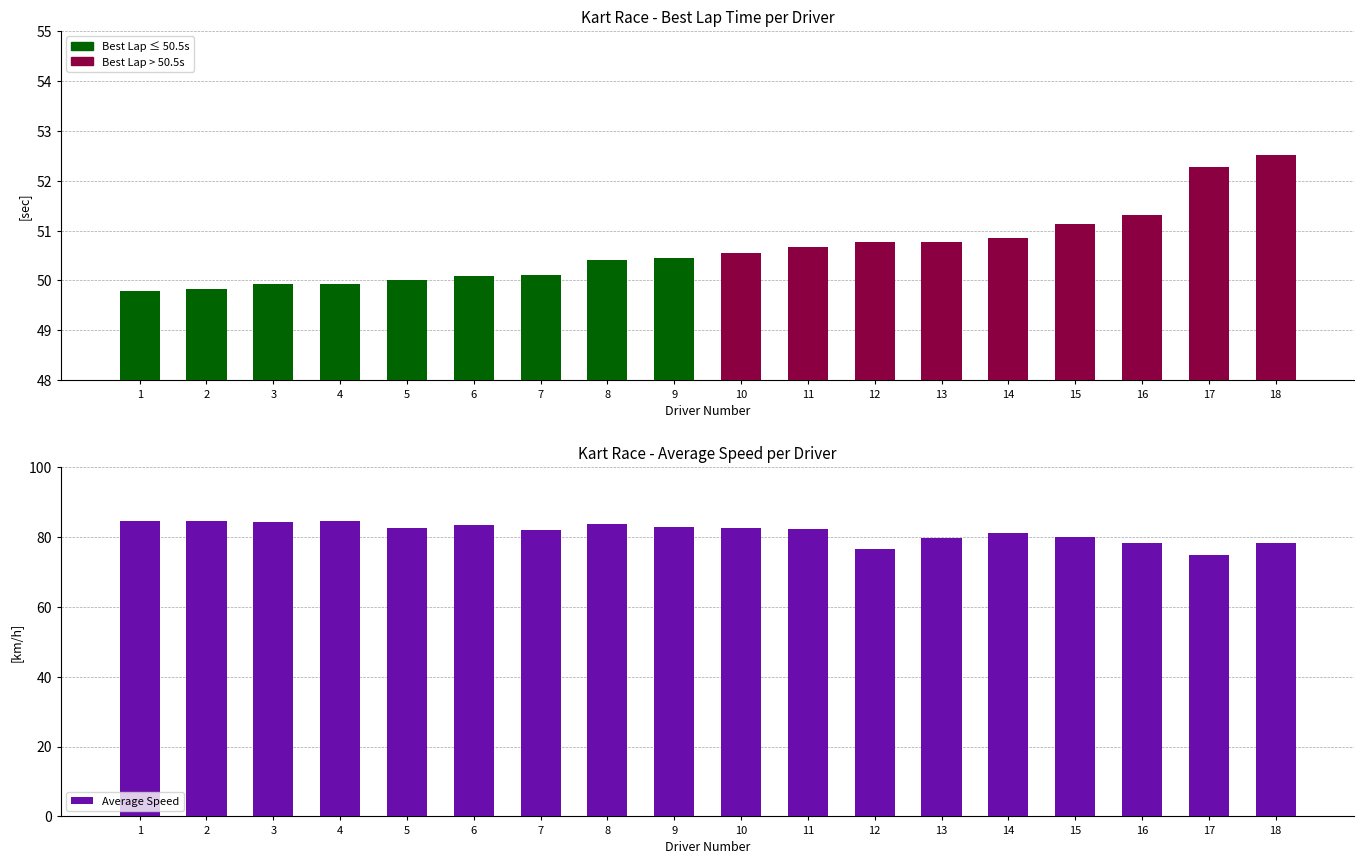

List the labels in order of value, largest first.

1, 2, 4, 3, 8, 6, 9, 5, 10, 11, 7, 14, 15, 13, 16, 18, 12, 17